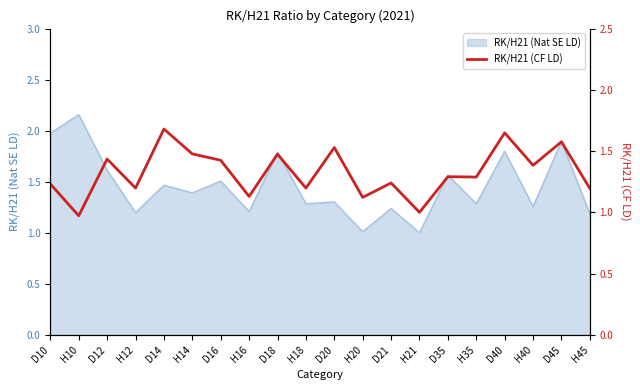

Approximately how many times larger is the value at H40 compared to H20?

1.2